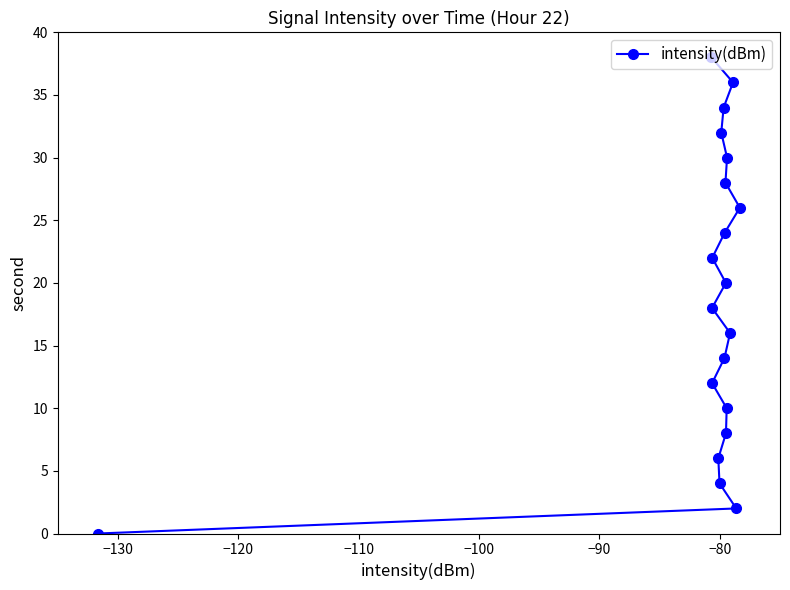

What is the value of the 3rd point from the left?

18